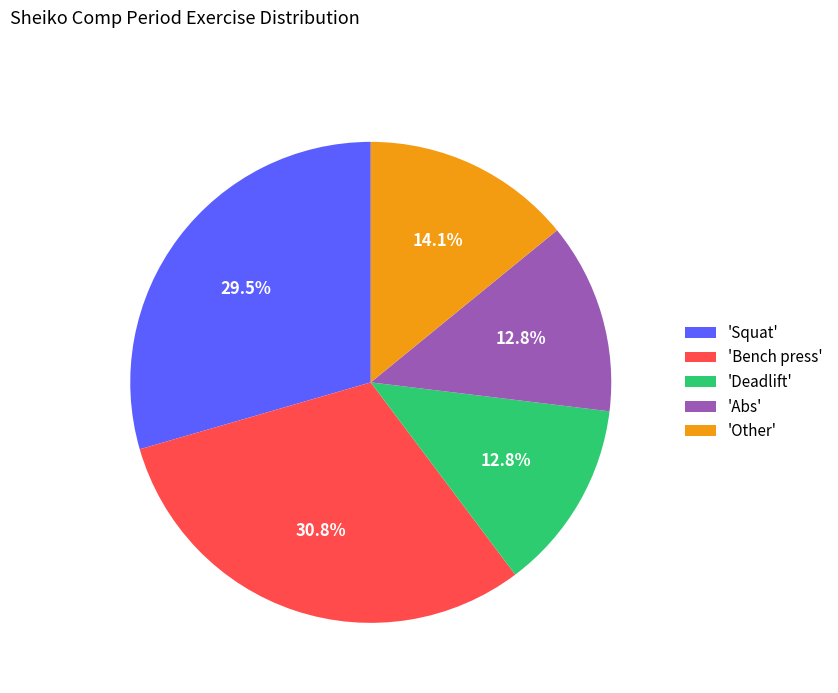

Combined, do 'Deadlift' and 'Abs' account for over 50%?

No